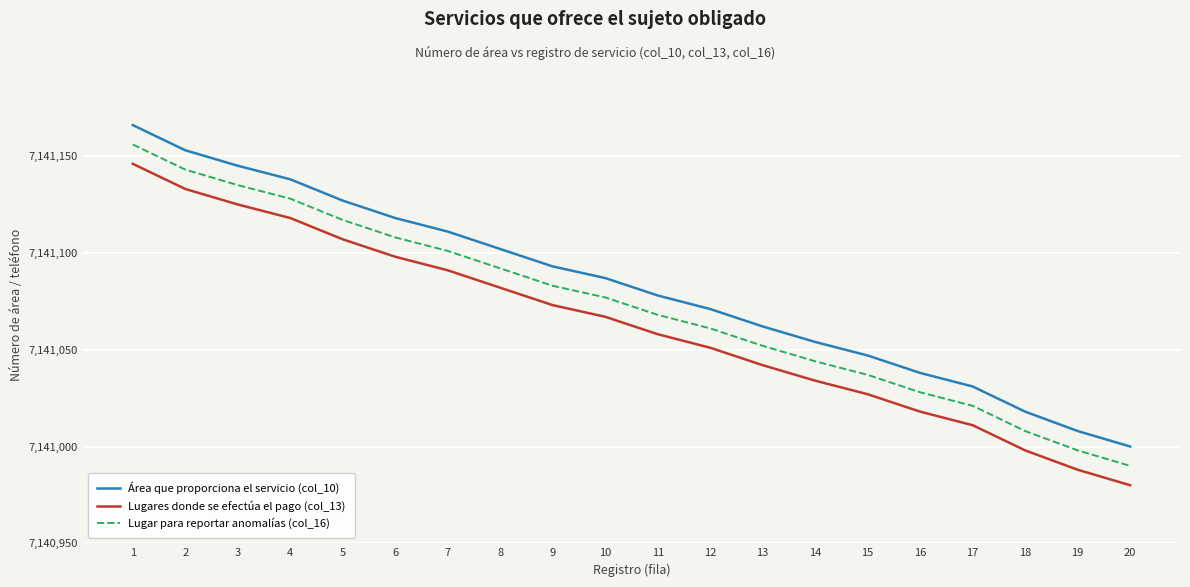

The value of Lugares donde se efectúa el pago (col_13) at 1 is 10439578. True or false?

False